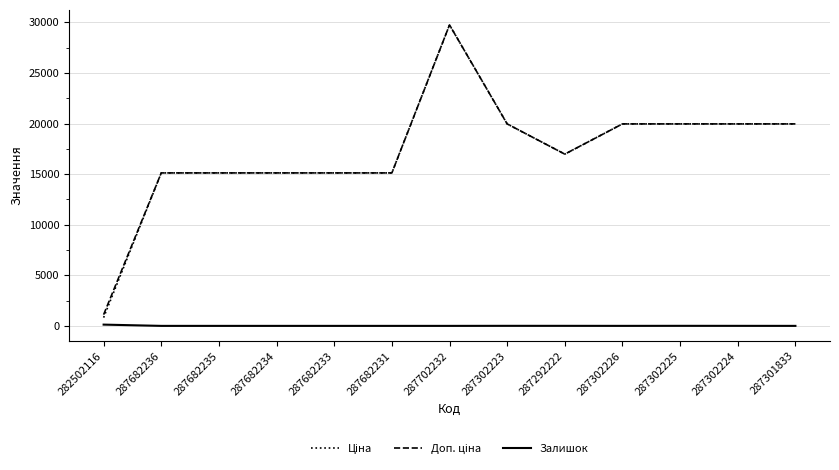

What is the total value across all series at 287301833?

39928.3